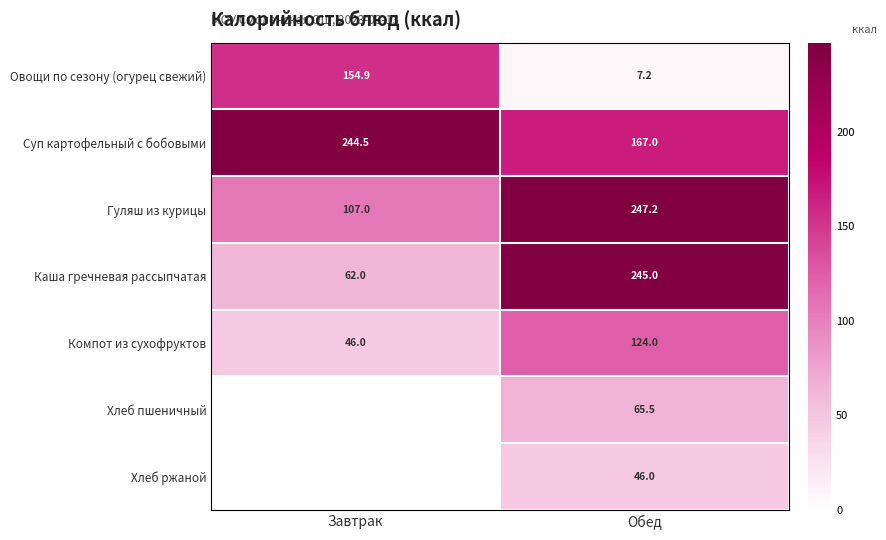

What is the spread (max minus min) of values at Завтрак?

198.5